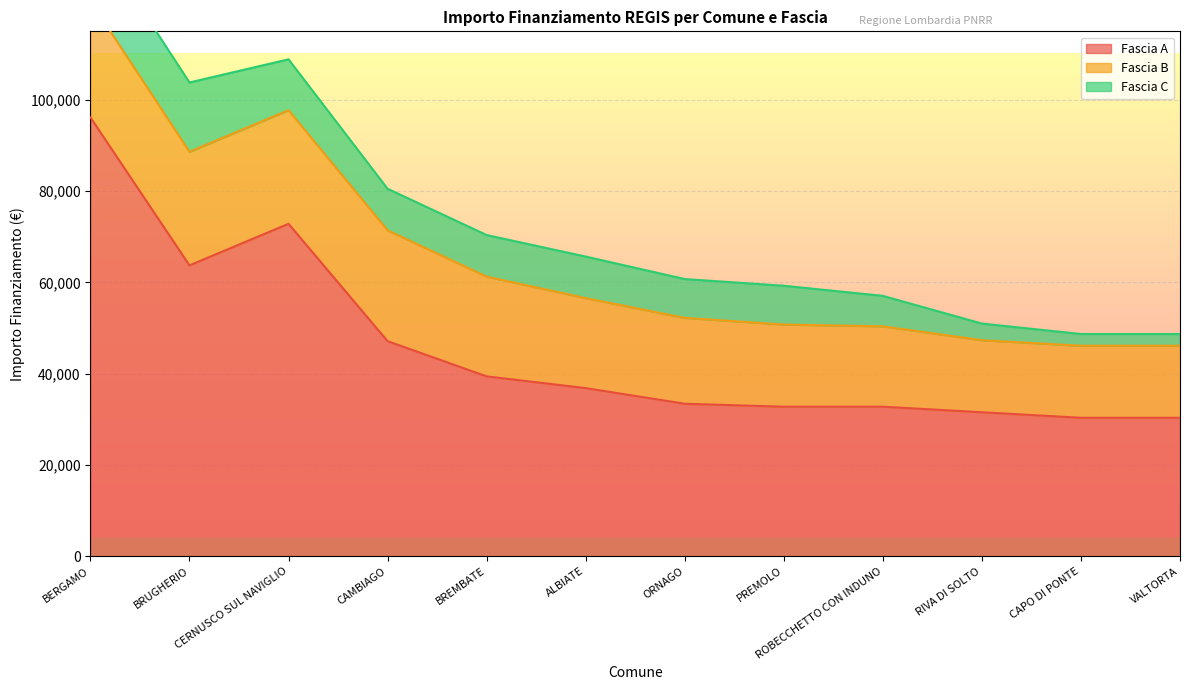

What is the approximate value of Fascia A at CAMBIAGO?

47135